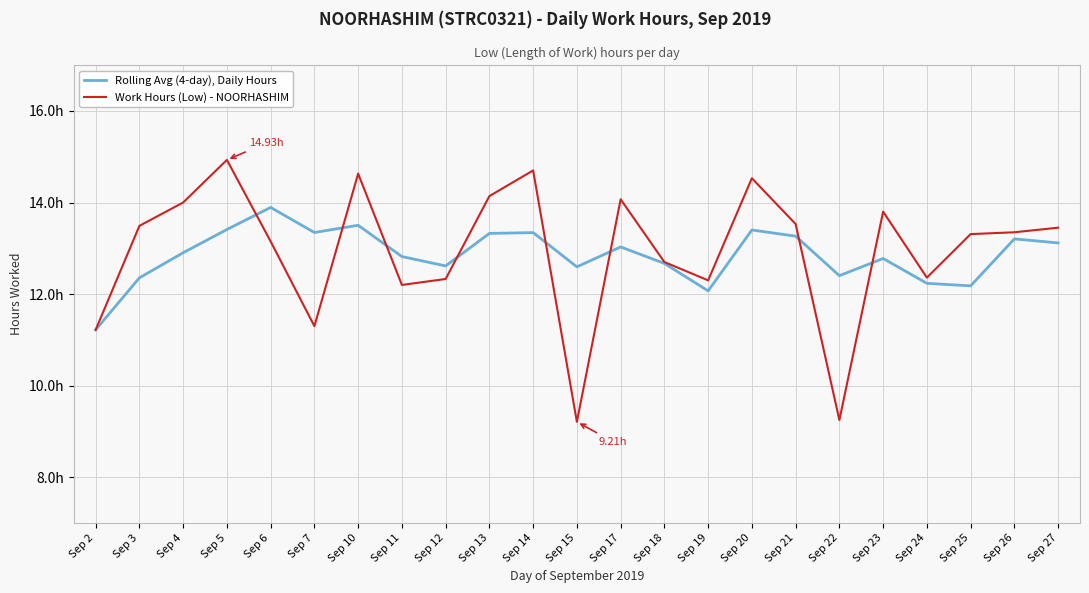

True or false: Rolling Avg (4-day), Daily Hours has a value of 13.3 at Sep 13.

True